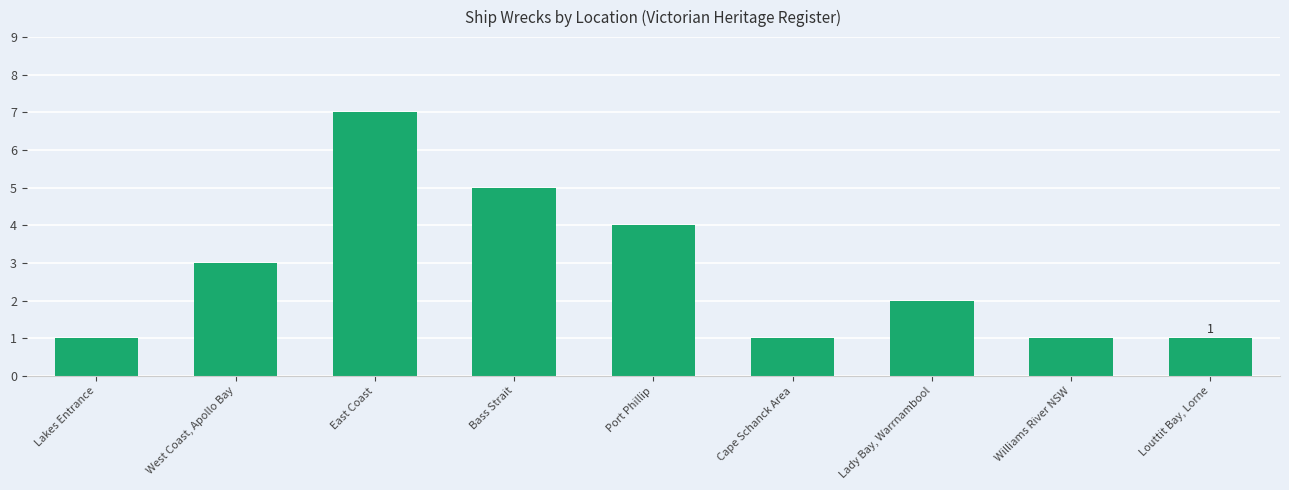

Reading left to right, list all the values displayed in this chart.

1	3	7	5	4	1	2	1	1